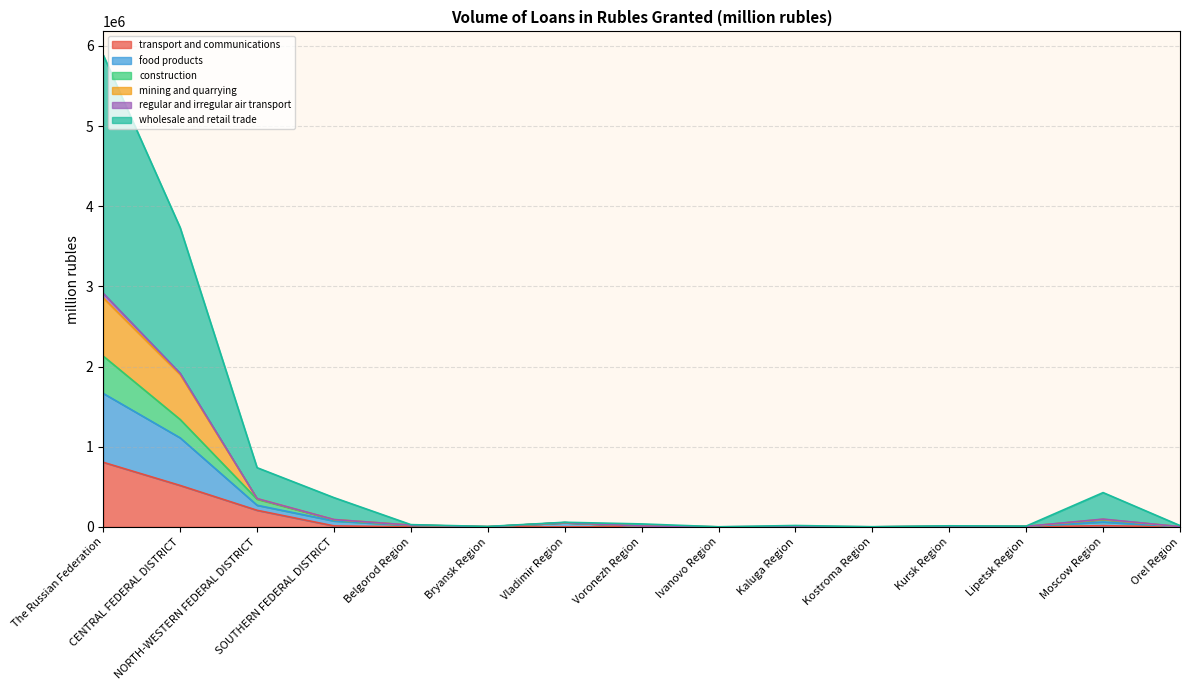

True or false: mining and quarrying and construction cross at least once.

False